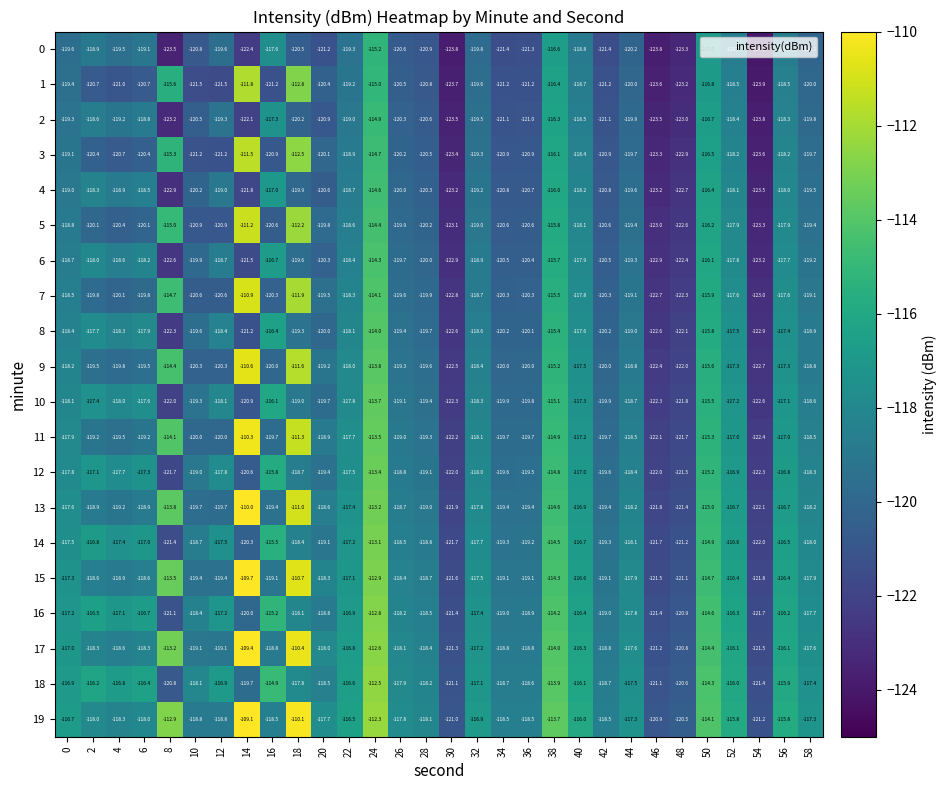

What is the total value across all series at 34?

-2399.0